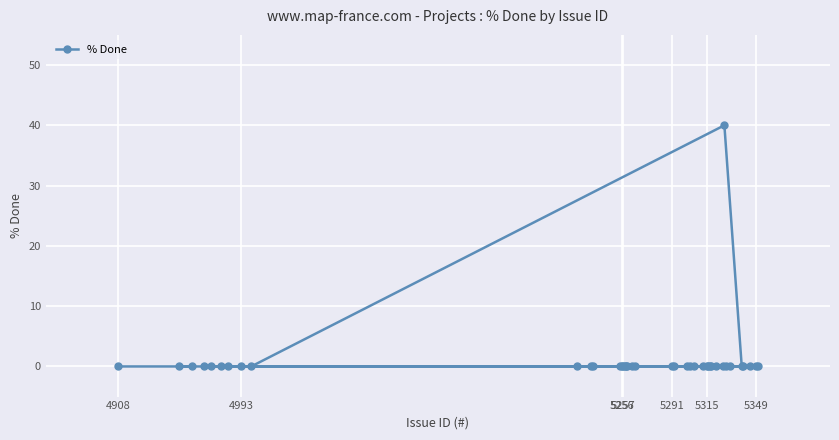

What is the sum of all values?

40